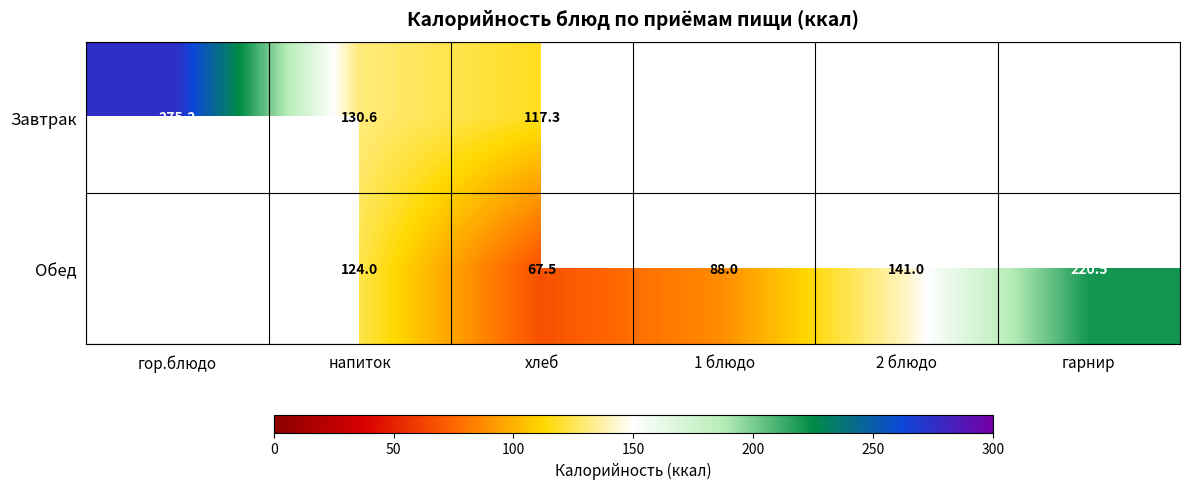

What is the minimum value shown in the chart?

67.5